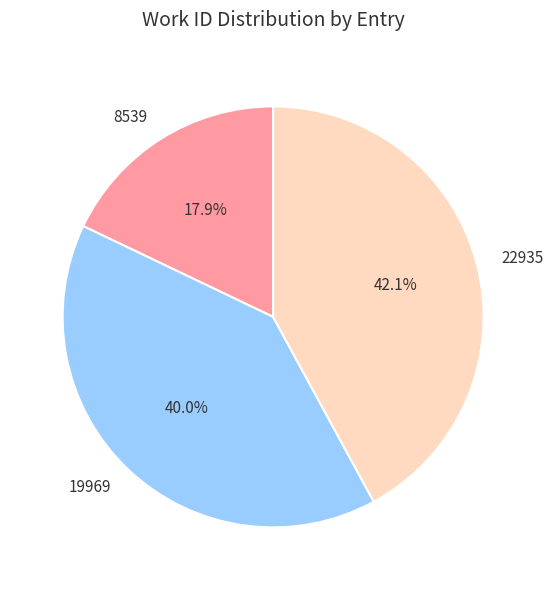

To the nearest percent, what portion does 19969 represent?

40%